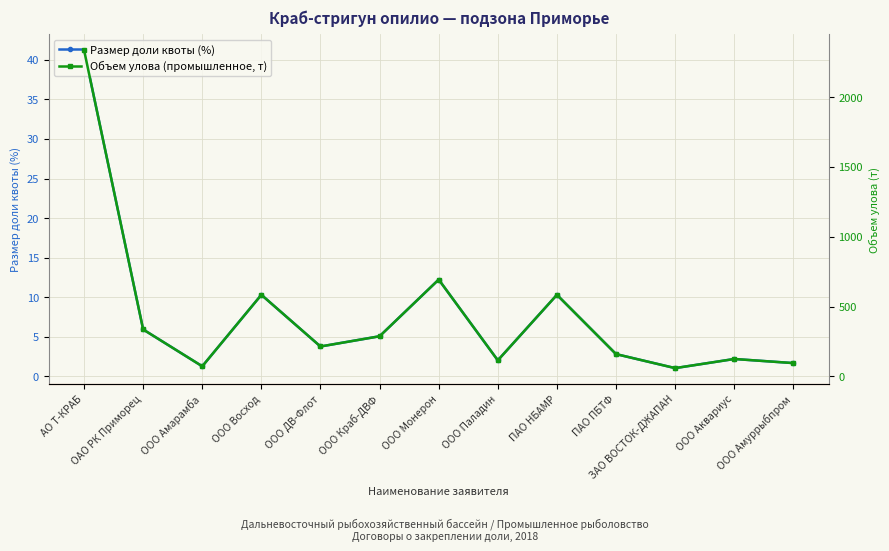

What is the label of the 11th point from the right?

ООО Амарамба